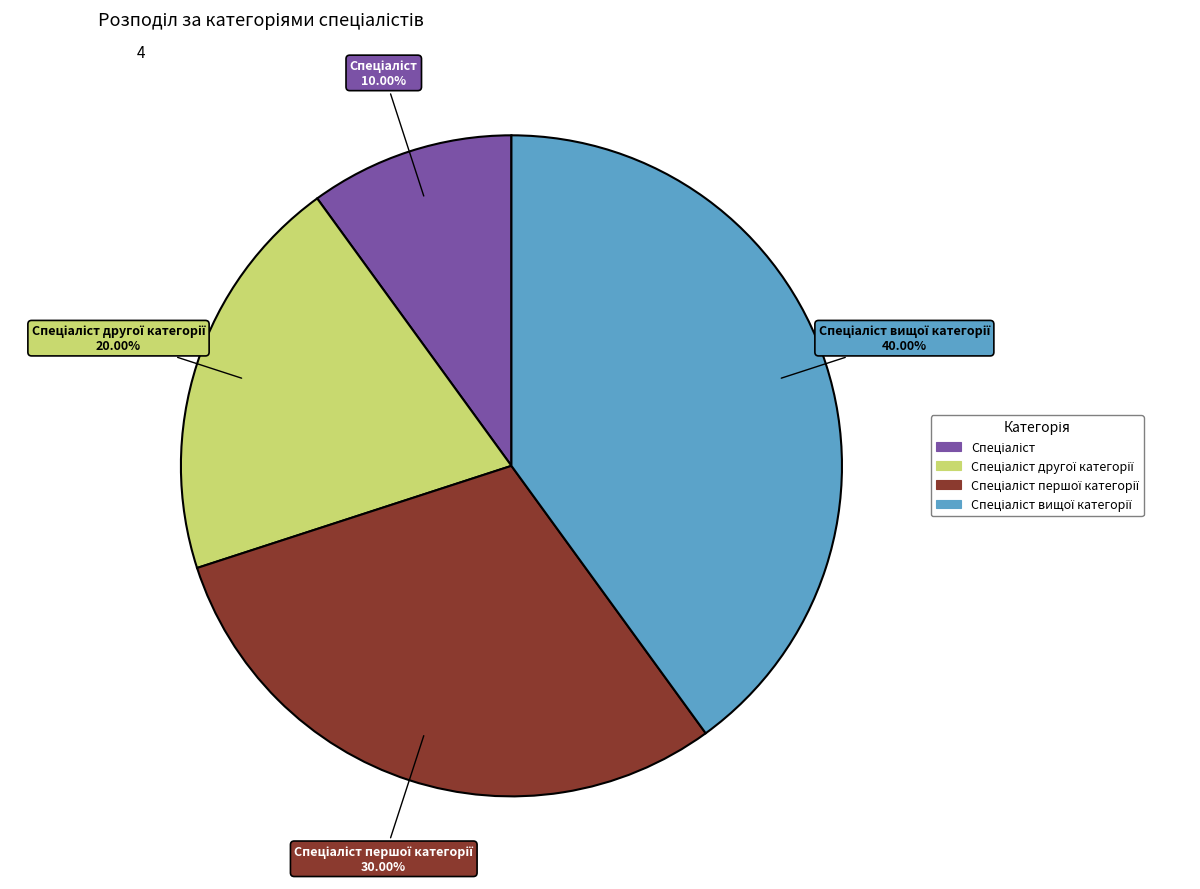

Is there any slice that represents more than half of the pie?

No